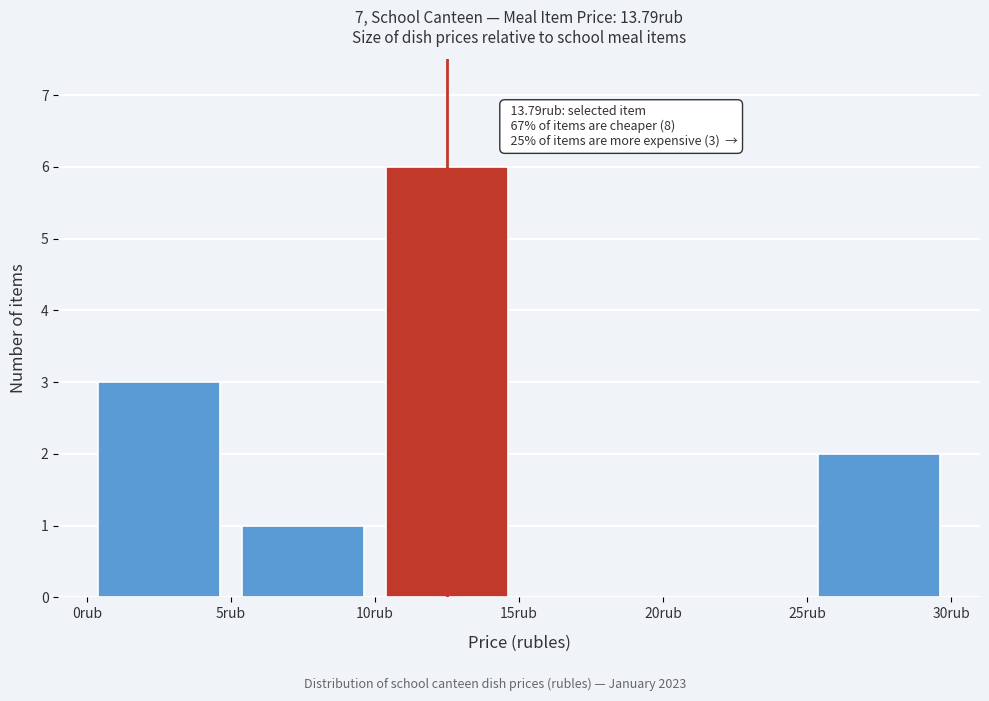

Over which range of the x-axis is the bar tallest?

10 to 15